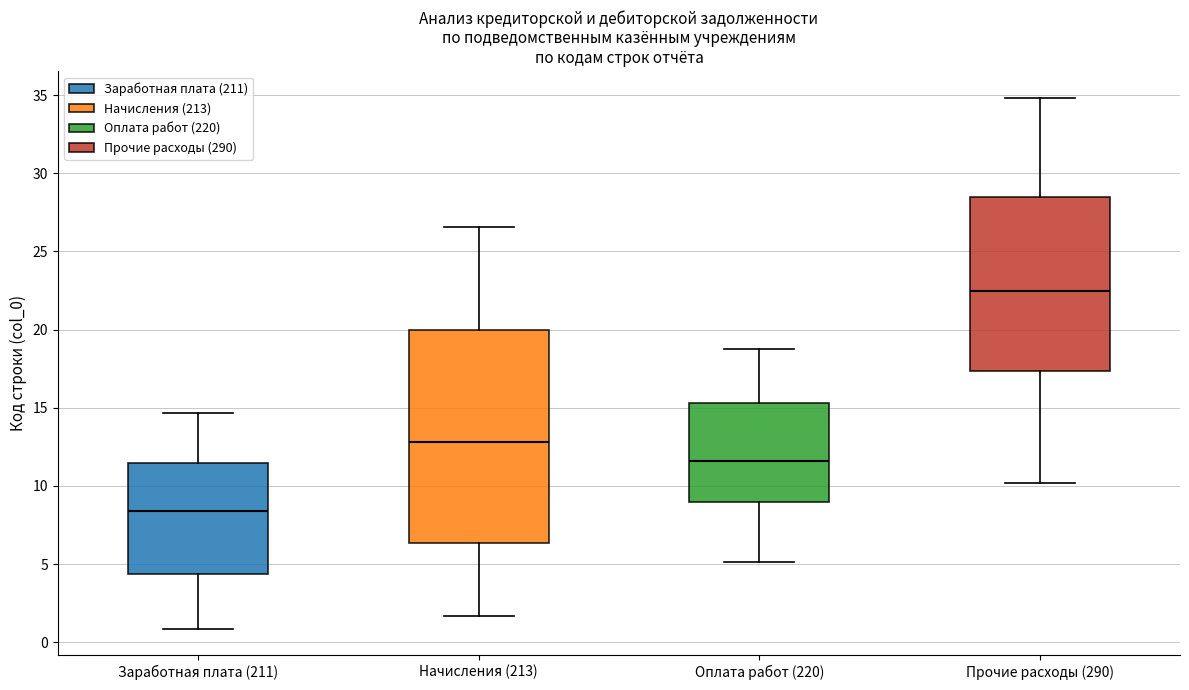

Where is the upper edge of the box for Заработная плата (211) on the y-axis? The values are not printed on the chart, so give them approximately, as read against the axis.

11.5